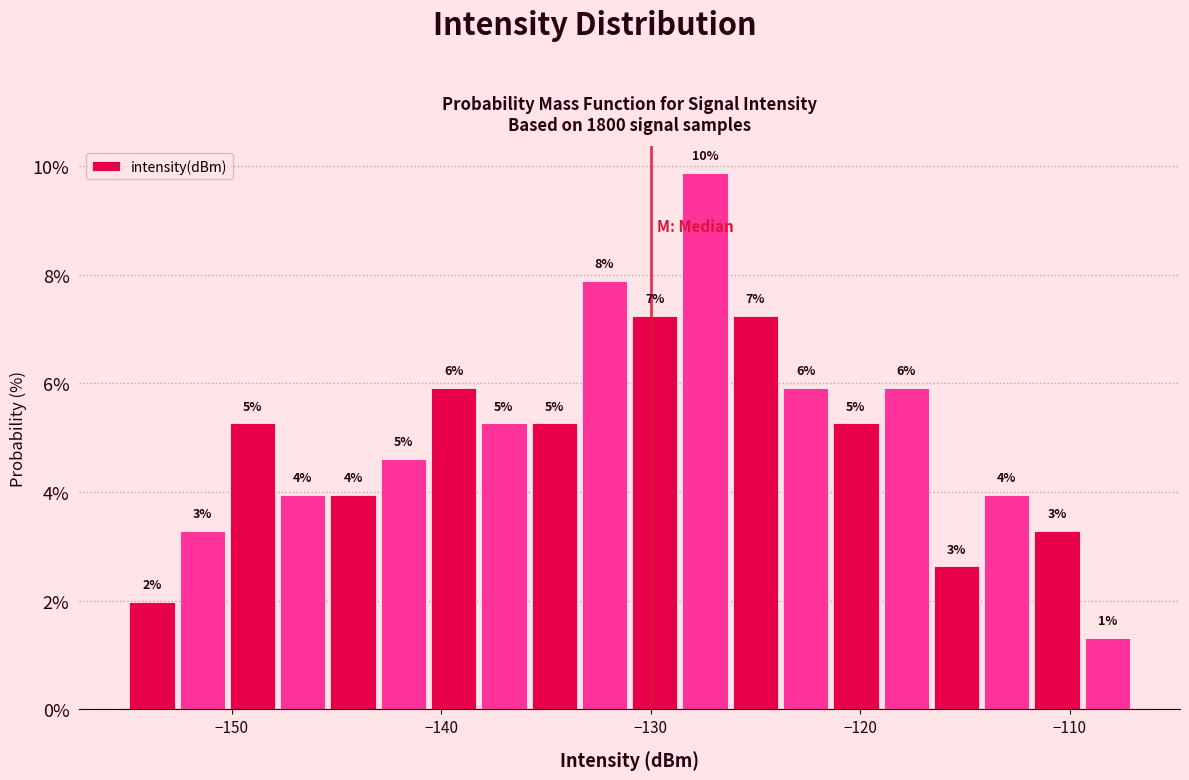

Around what value on the x-axis is the tallest bar? Give the approximate position of its centre, as read against the axis.

-127